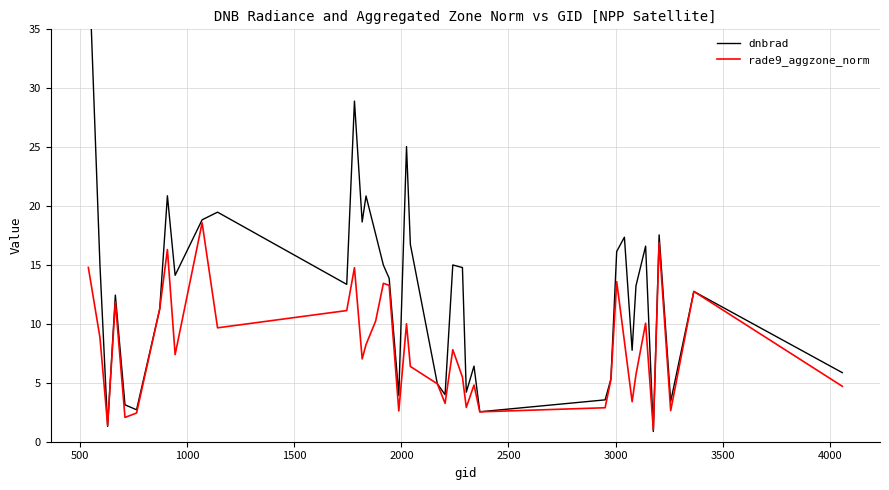

What are all the series names shown in the legend?

dnbrad, rade9_aggzone_norm